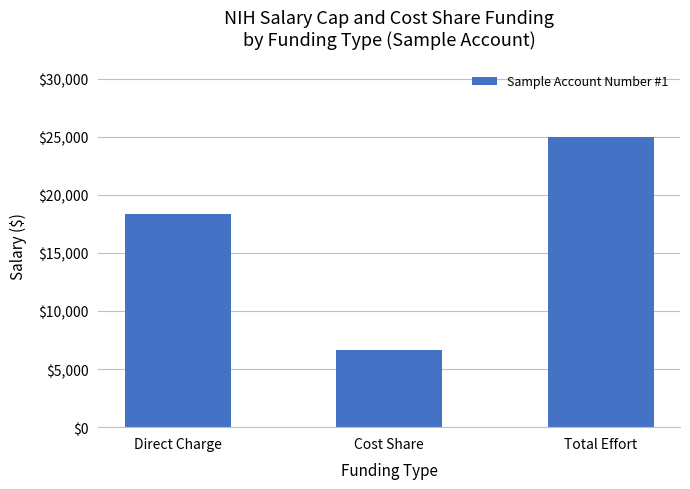

Reading right to left, extract all data points from this chart.

Total Effort=25000	Cost Share=6670	Direct Charge=18330